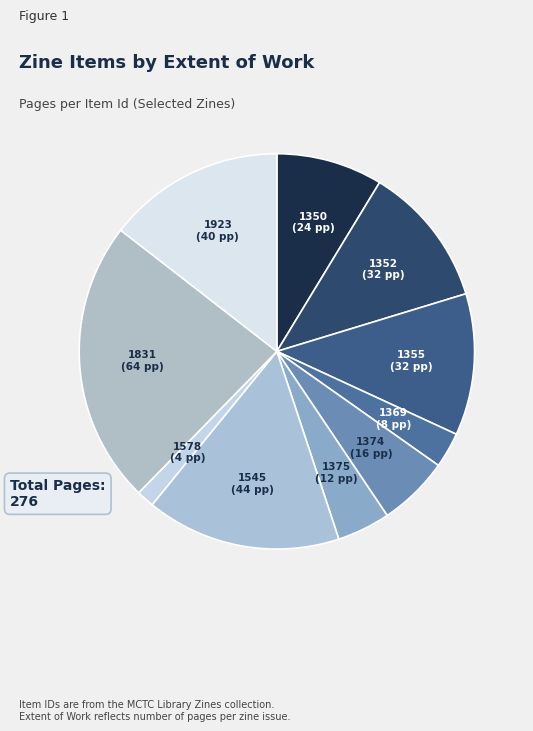

True or false: 1831 accounts for 14% of the total.

False